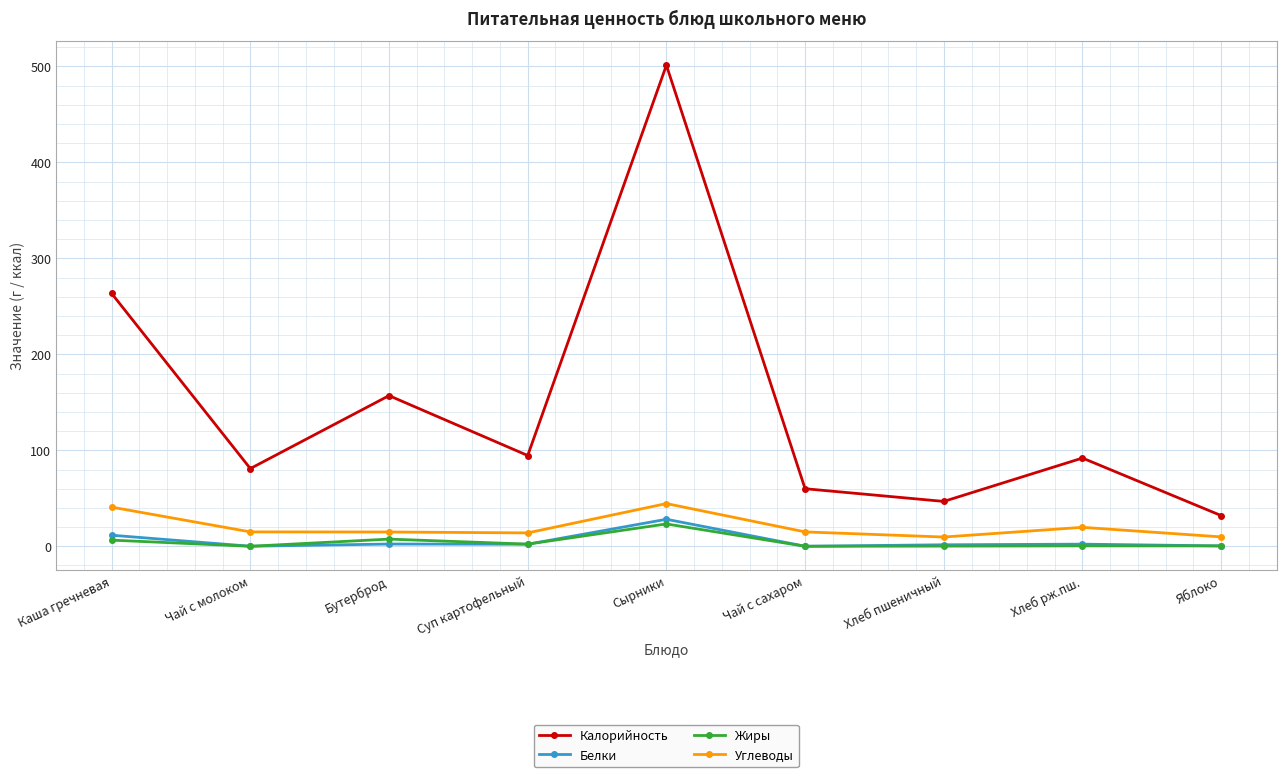

Where is the first local minimum for Калорийность?

Чай с молоком